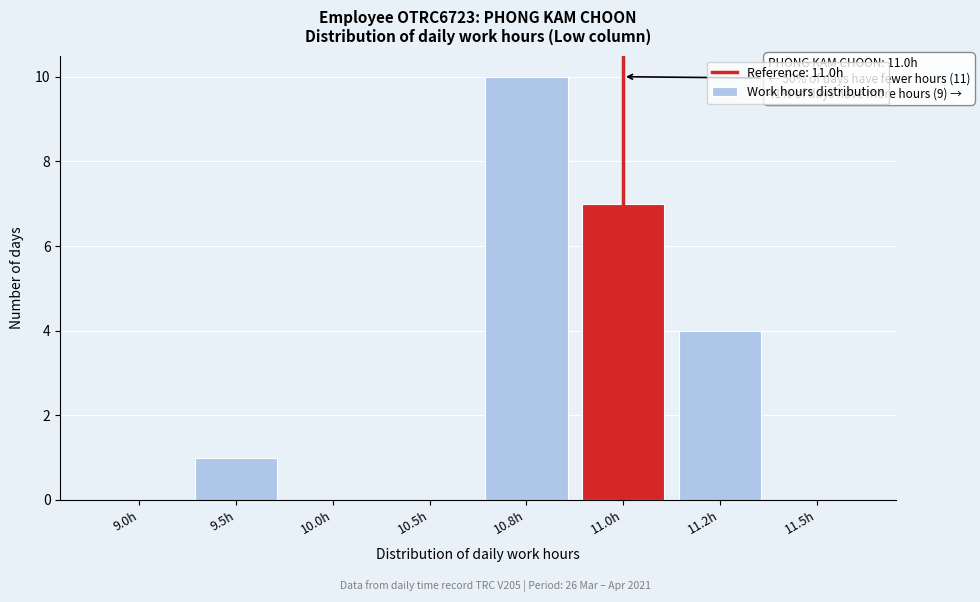

Reading right to left, what are all the values shown in this chart?

11.5h=0	11.2h=4	11.0h=7	10.8h=10	10.5h=0	10.0h=0	9.5h=1	9.0h=0